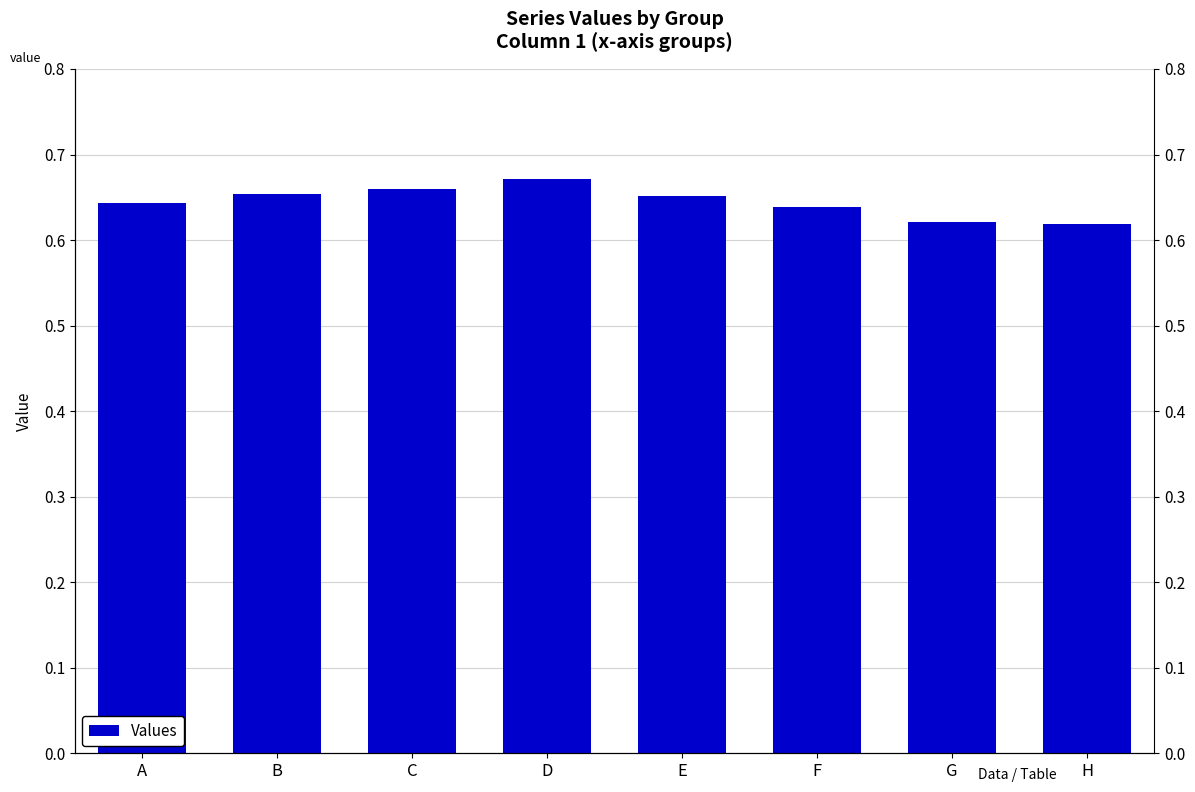

At which category does the chart reach its peak across all series?

D